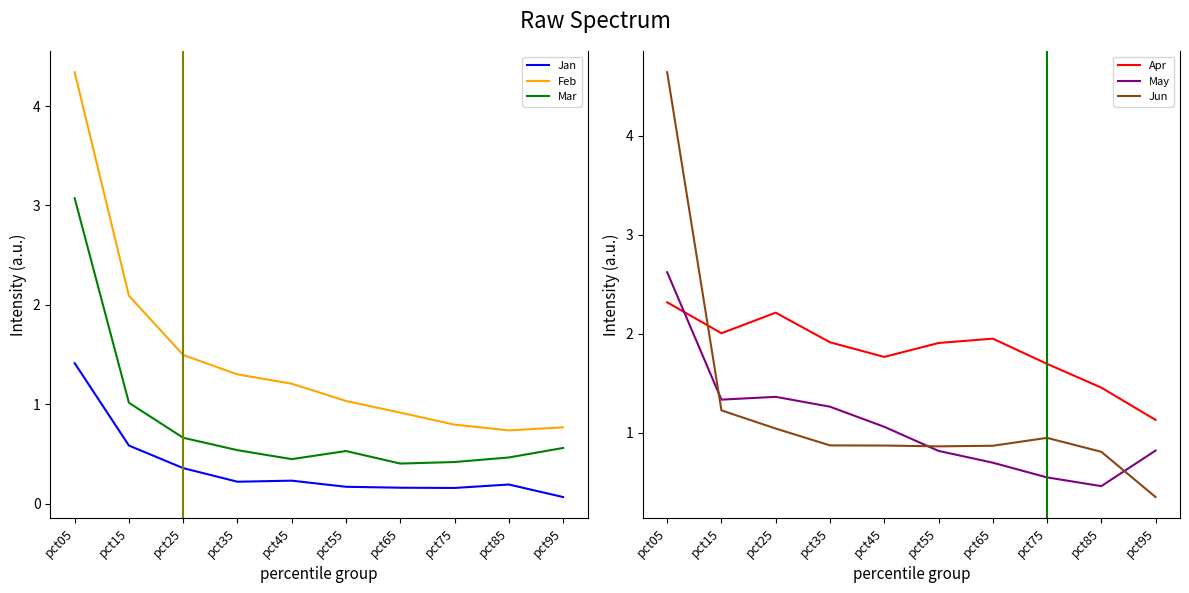

What is the difference between the second highest and second lowest values in the Jun series?

0.4